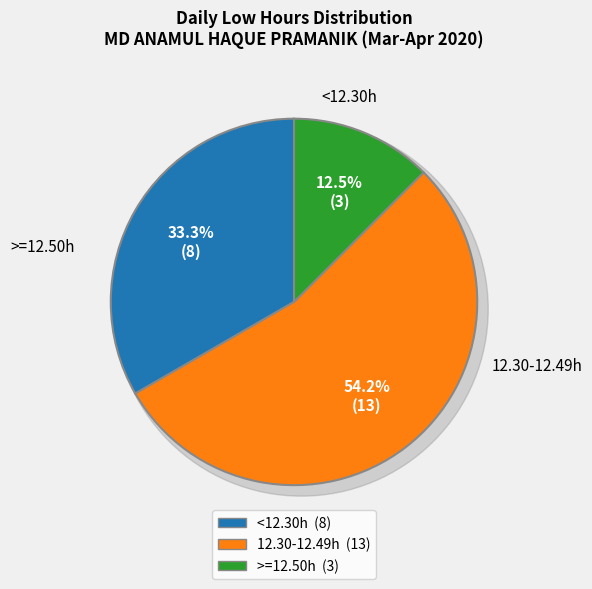

Is 22-Sun the majority of the pie?

No